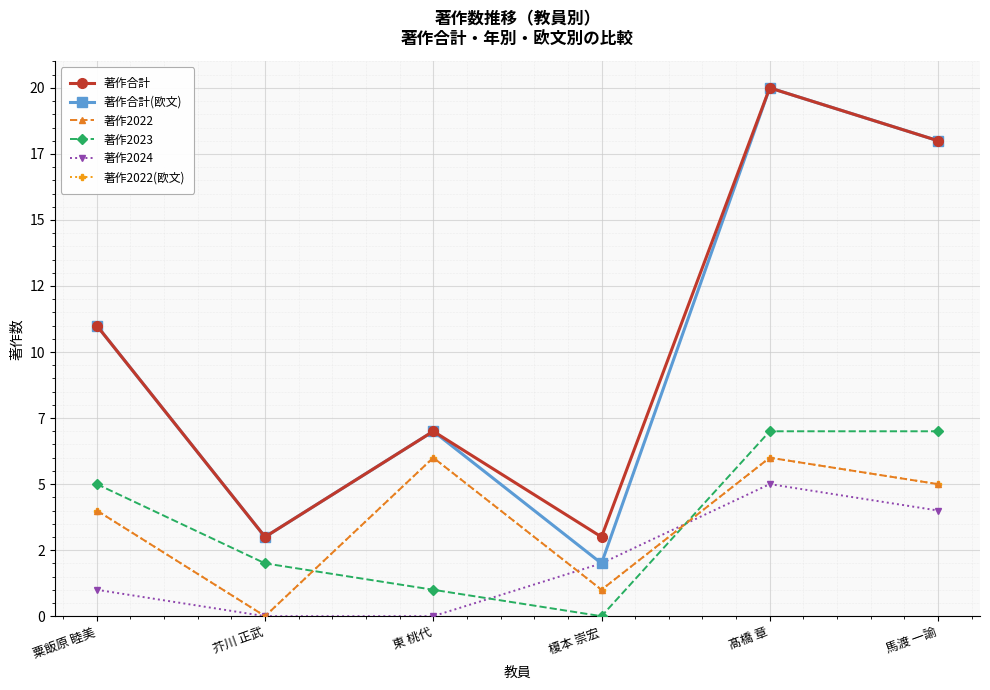

What are all the series names shown in the legend?

著作合計, 著作合計(欧文), 著作2022, 著作2023, 著作2024, 著作2022(欧文)